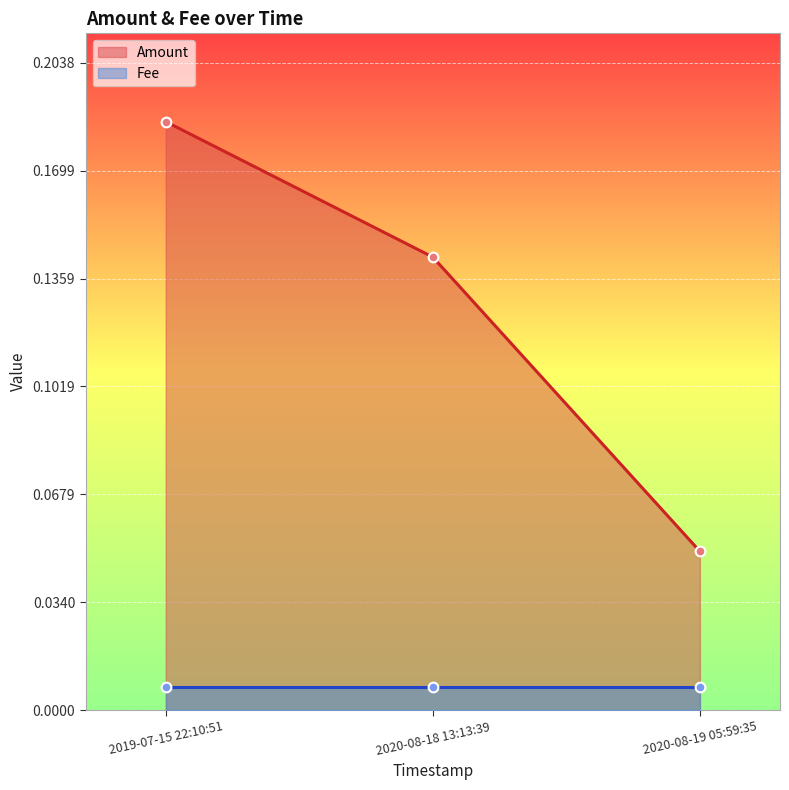

Does the chart display data point markers on the line(s)?

Yes